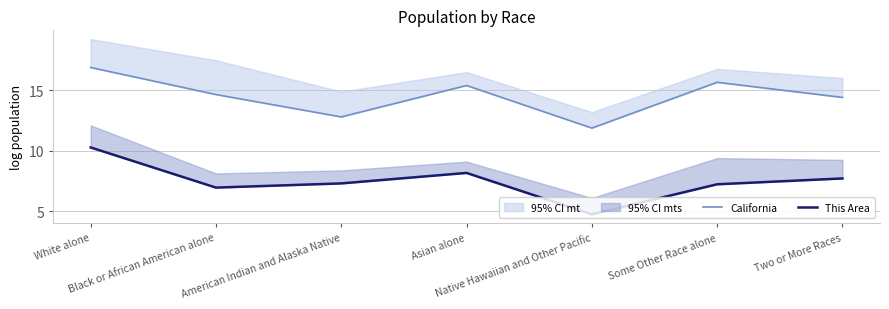

What is the sum of all California values?

101.7